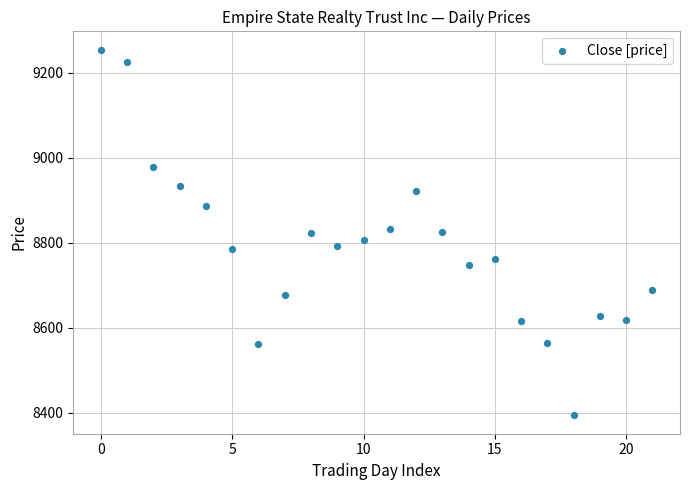

What is the range of Y values (max minus min)?

861